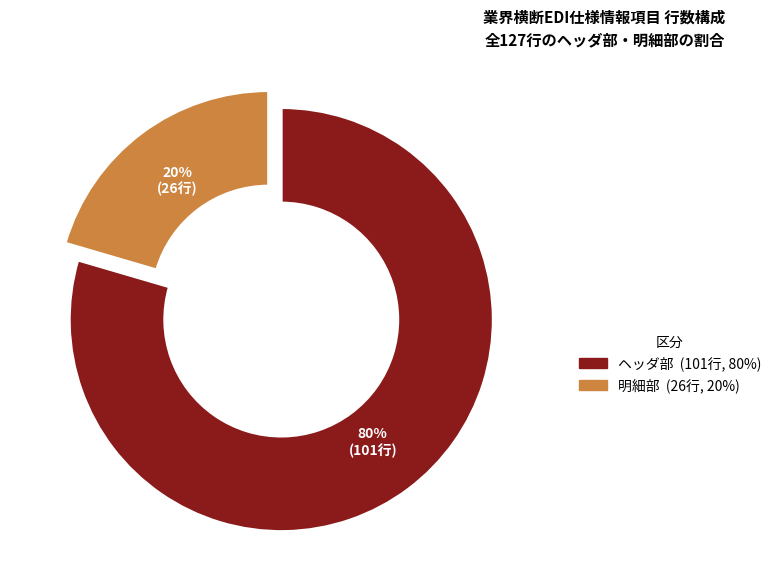

To the nearest percent, what is the average slice percentage?

50%